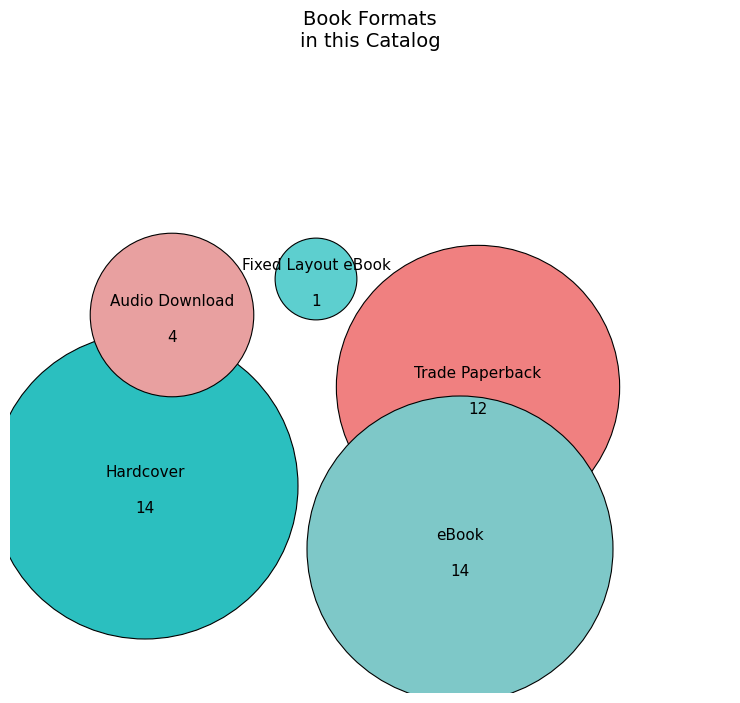

The eBook slice represents 31% of the pie. True or false?

True